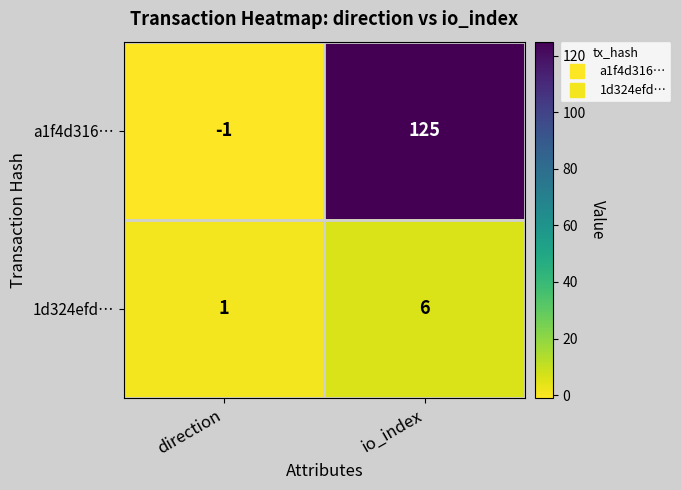

At how many categories does at least one series exceed 74?

1